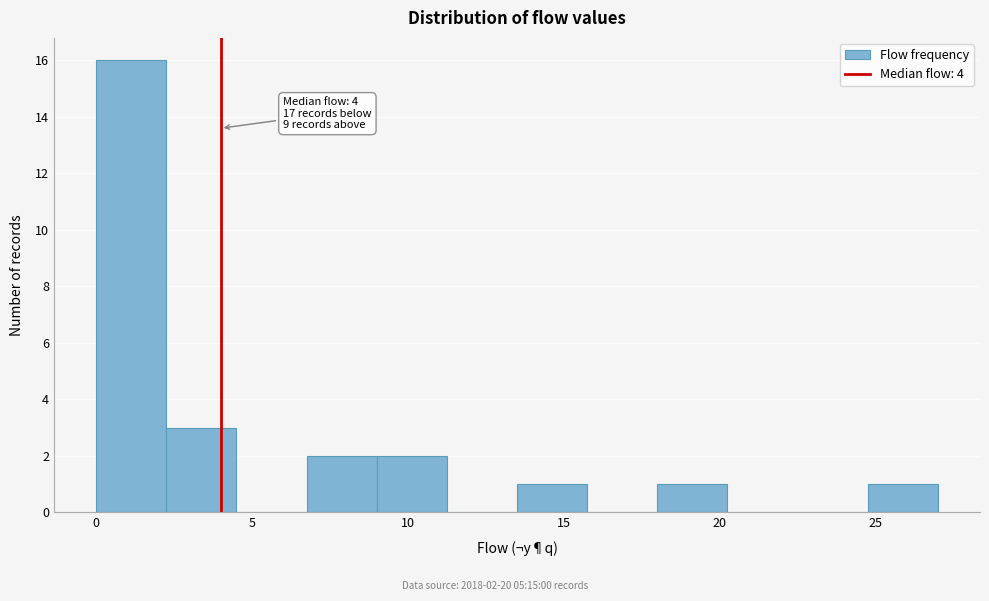

Over which range of the x-axis is the bar tallest?

0.00 to 2.25